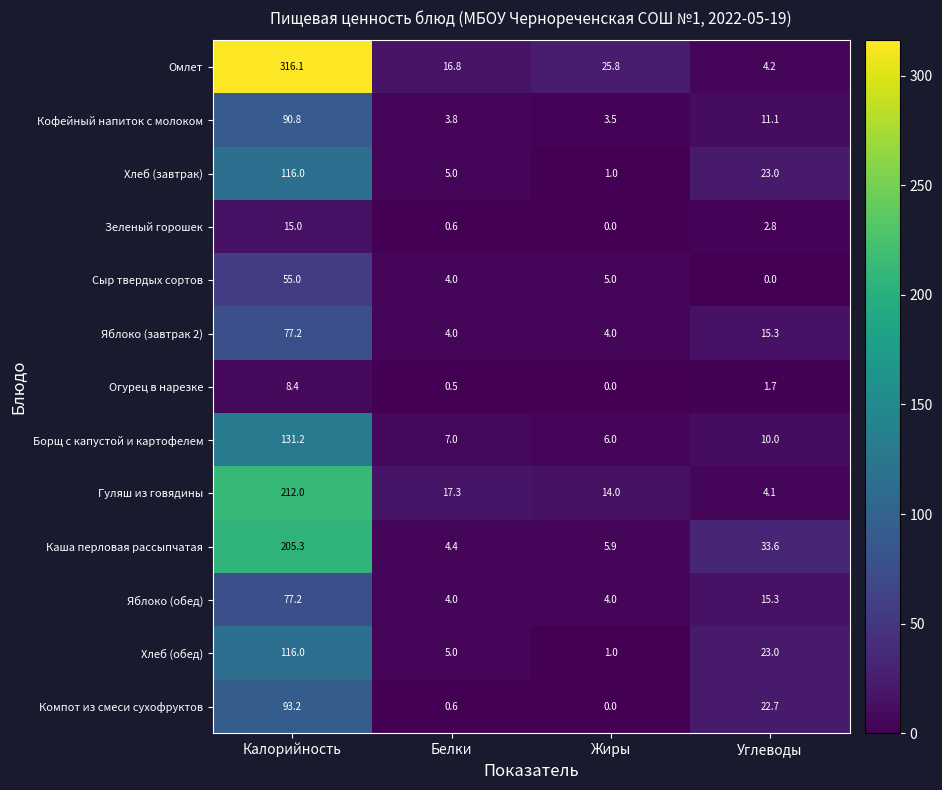

True or false: Хлеб (обед) has a value of 1.0 at Жиры.

True